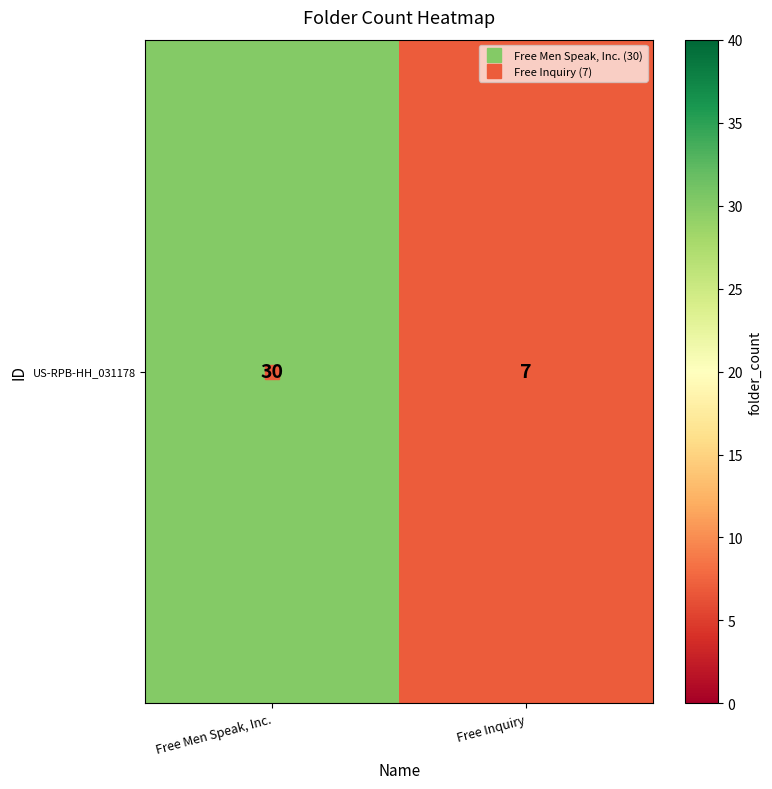

Reading left to right, what are all the values shown in this chart?

Free Men Speak, Inc.=30	Free Inquiry=7